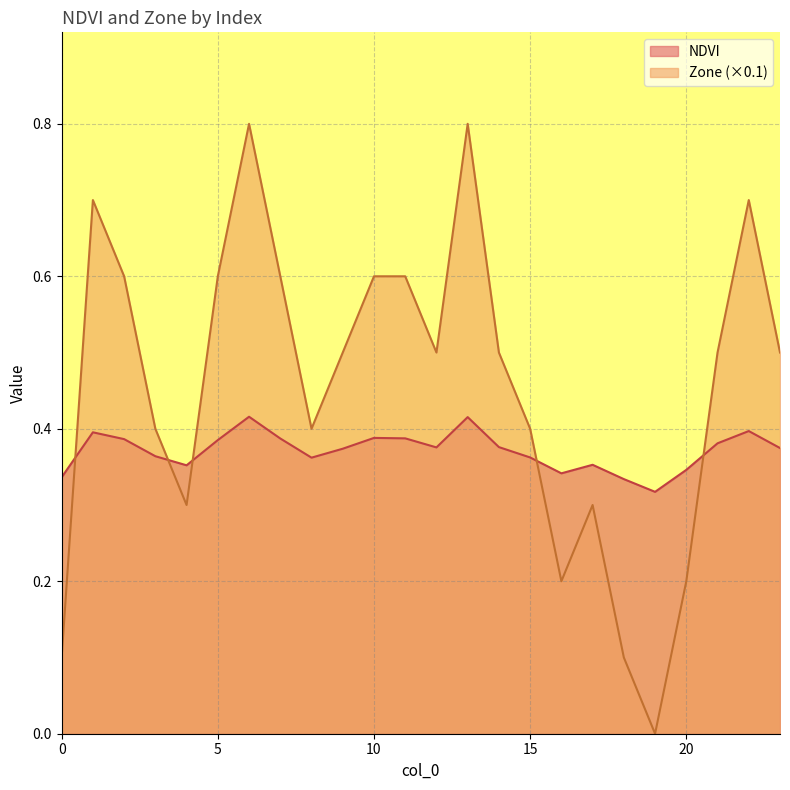

Which series has the widest spread of values?

Zone (×0.1)